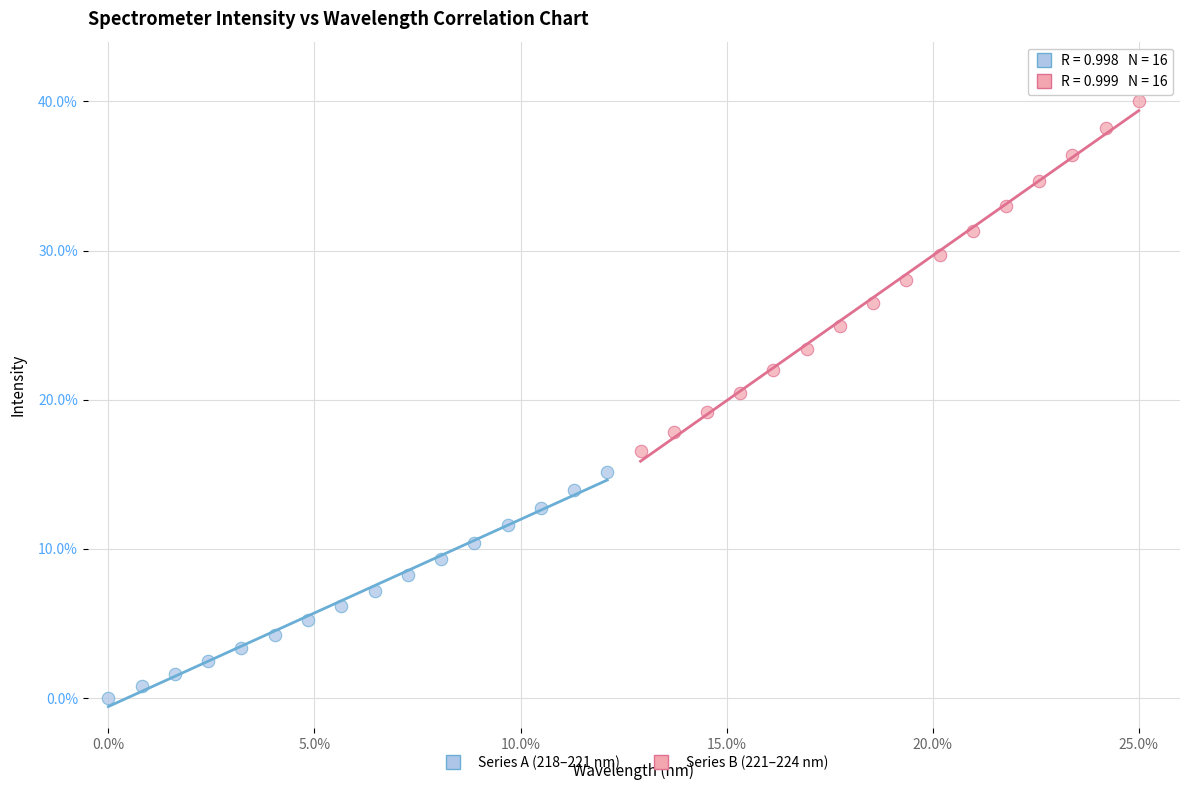

Which series has the largest Y range (max minus min)?

Series B (221–224 nm)